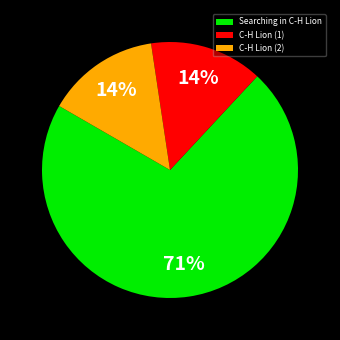

To the nearest percent, what is the combined percentage of C-H Lion (2) and Searching in C-H Lion?

86%